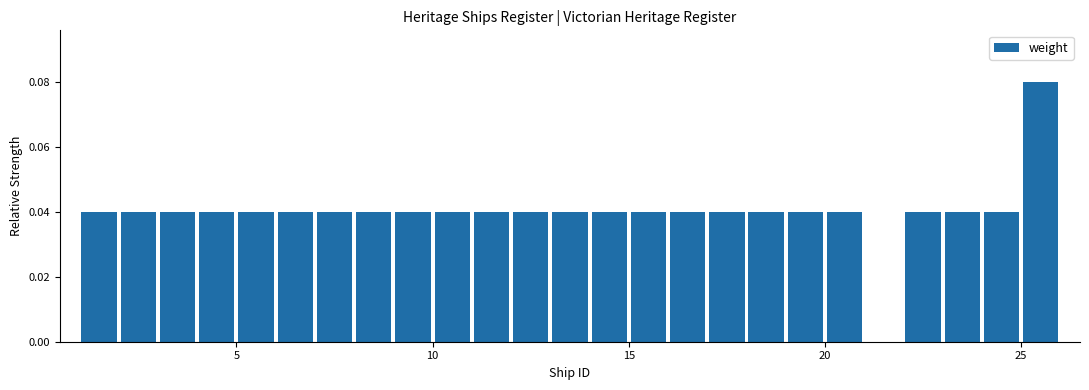

Read against the x-axis, roughly where is the centre of the tallest bar?

25.5